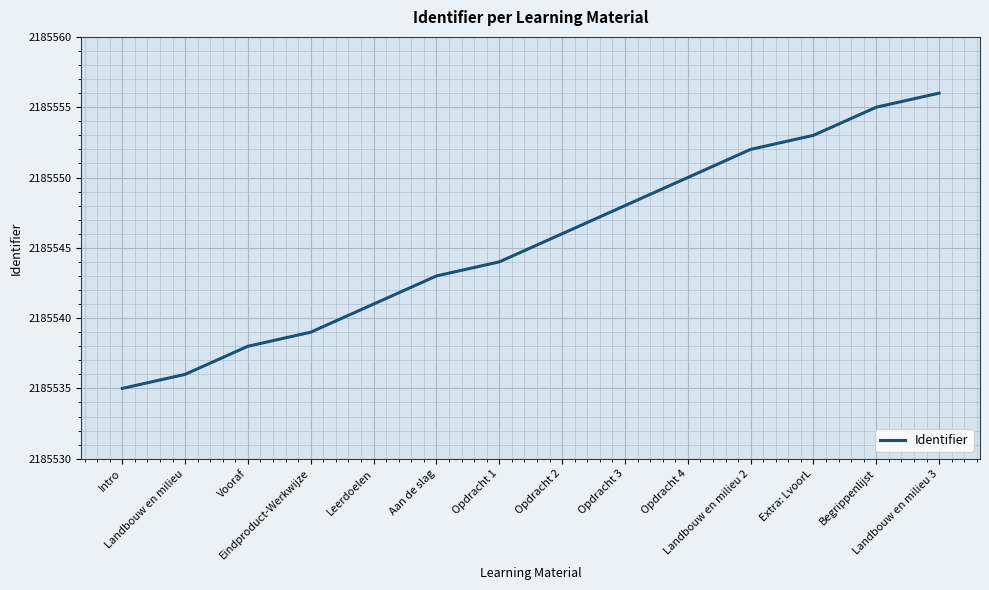

What is the change in value from Opdracht 2 to Extra: LvoorL?

+7